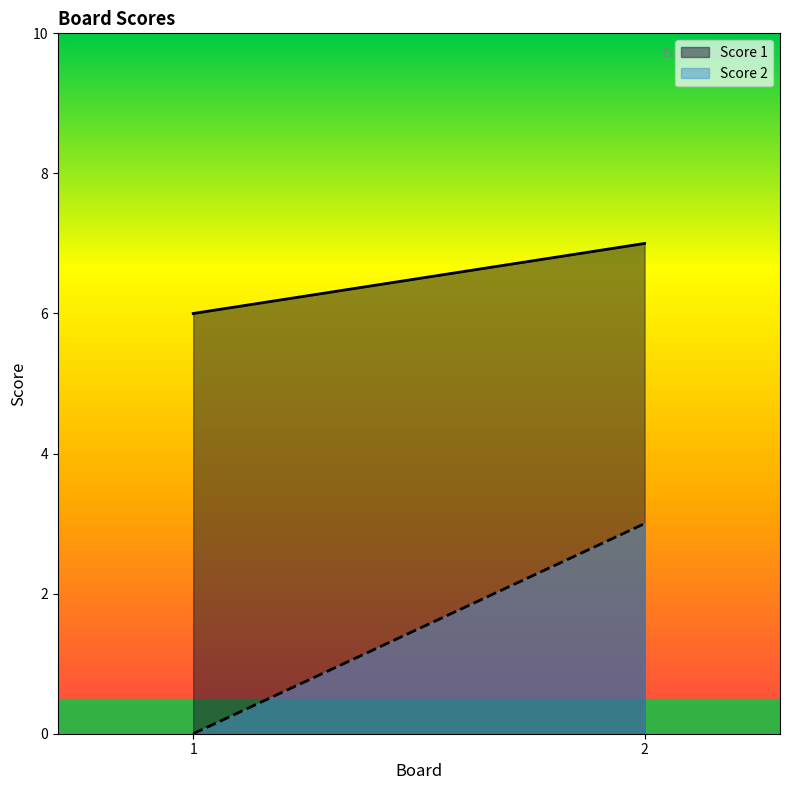

The value of Score 1 at 2 is 2. True or false?

False